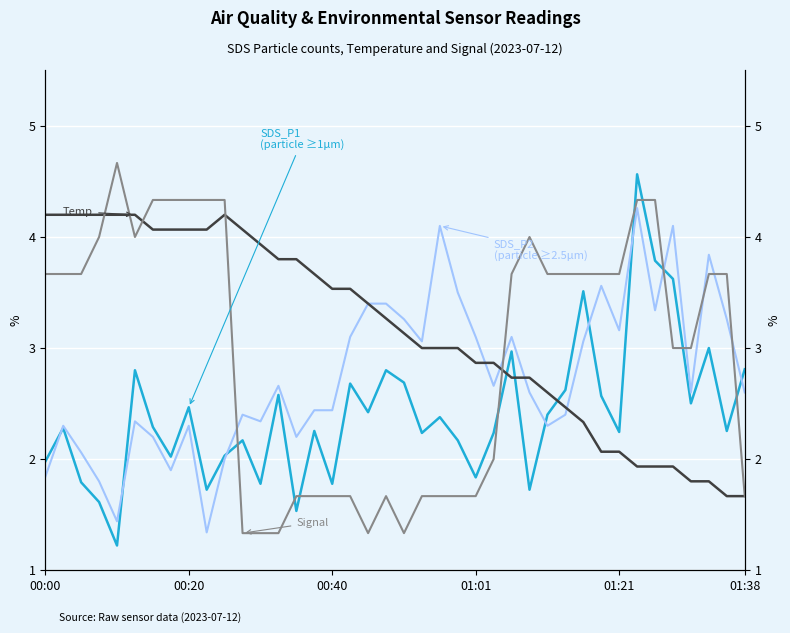

What is the label of the 29th point from the right?

11